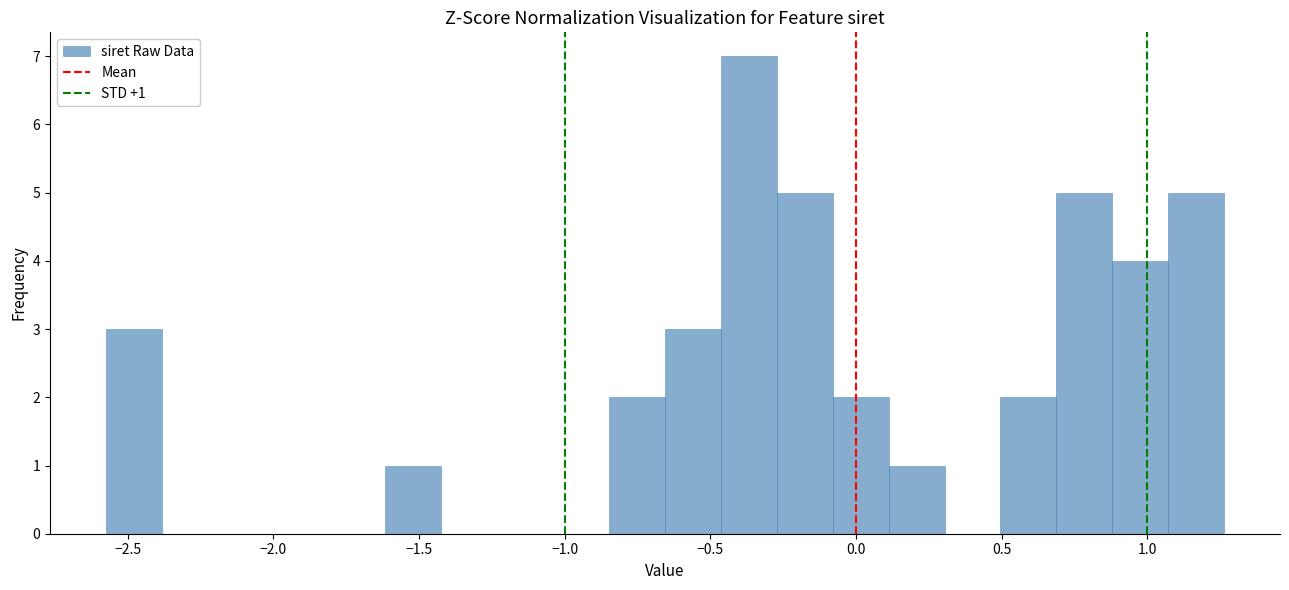

Around what value on the x-axis is the tallest bar? Give the approximate position of its centre, as read against the axis.

-0.35